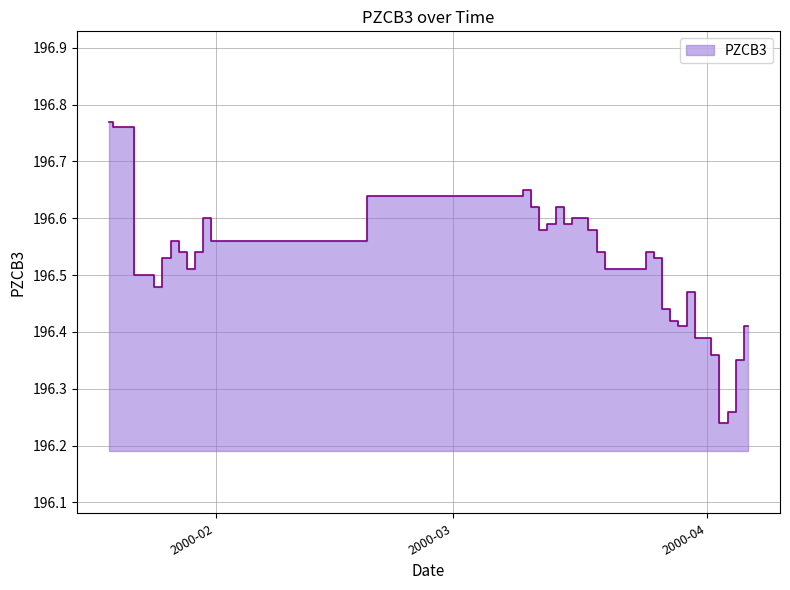

What is the difference between the second highest and minimum values?

0.5